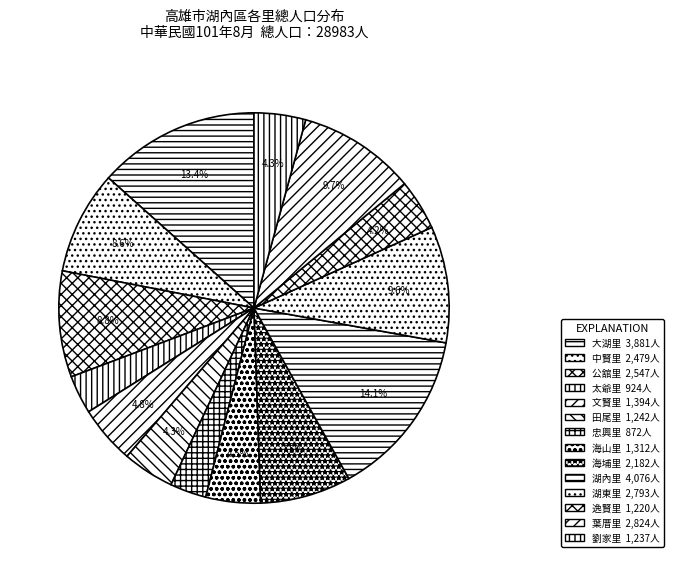

How many segments does this pie chart have?

14